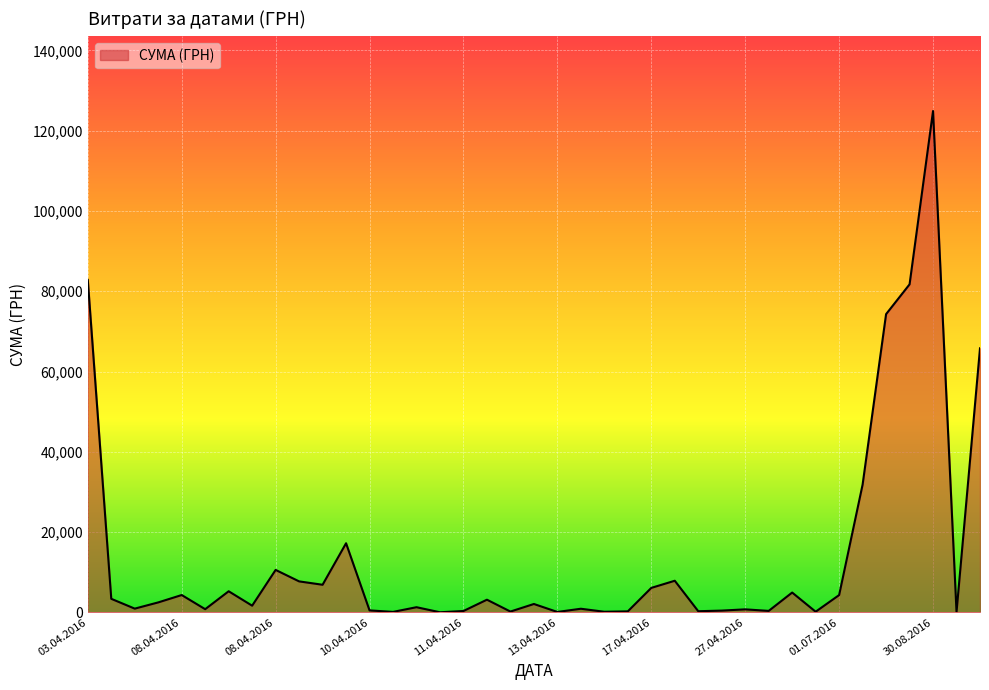

How many lines are shown in the chart?

1